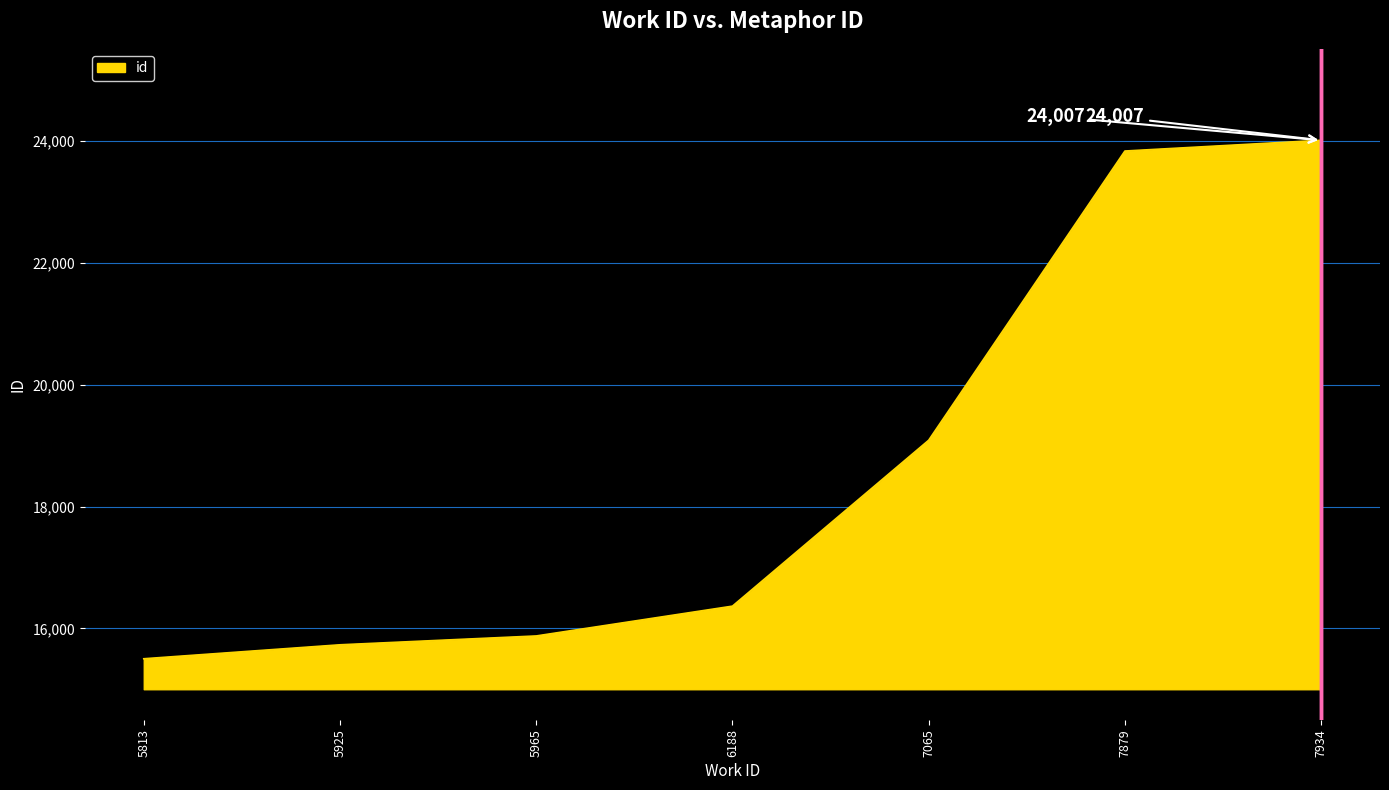

Rank the categories by value from highest to lowest.

7934, 7879, 7065, 6188, 5965, 5925, 5813